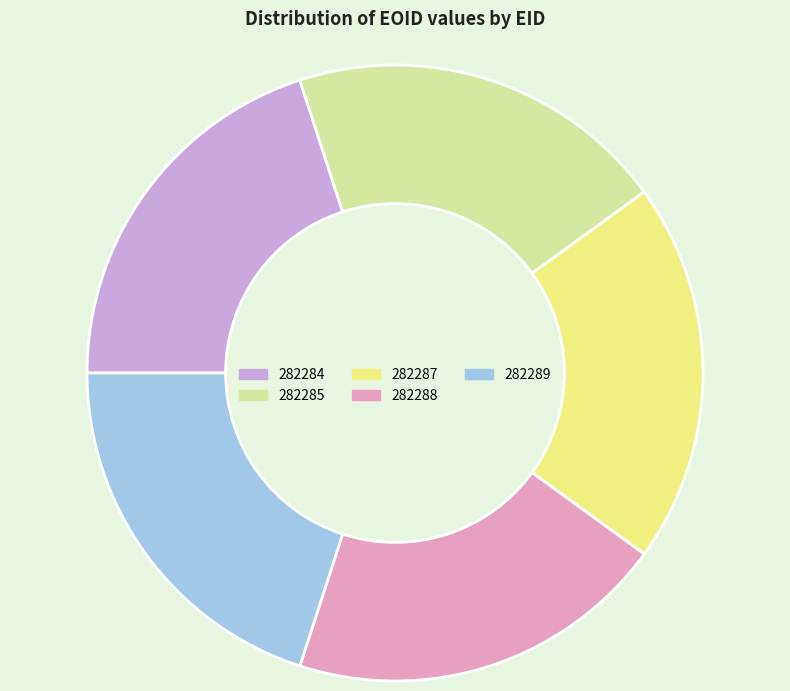

Is the sum of 282288 and 282289 greater than half?

No